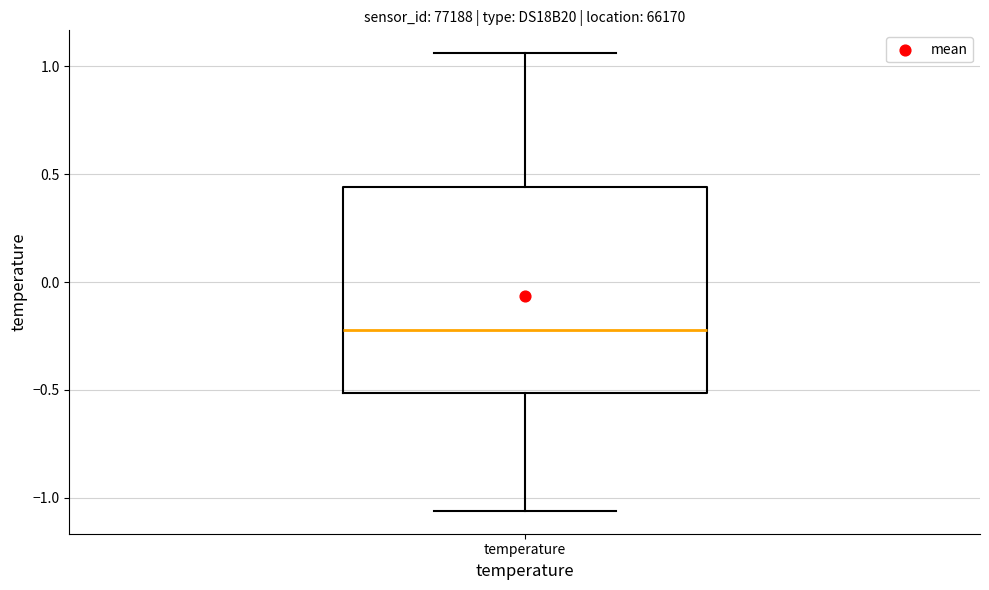

Where does the median line of the box for temperature sit on the y-axis? The values are not printed on the chart, so give them approximately, as read against the axis.

-0.20